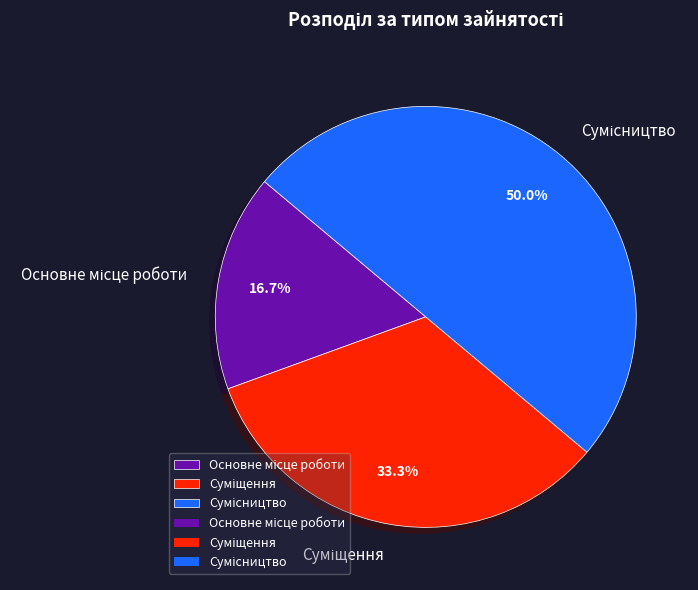

Which slice is the smallest?

Основне місце роботи